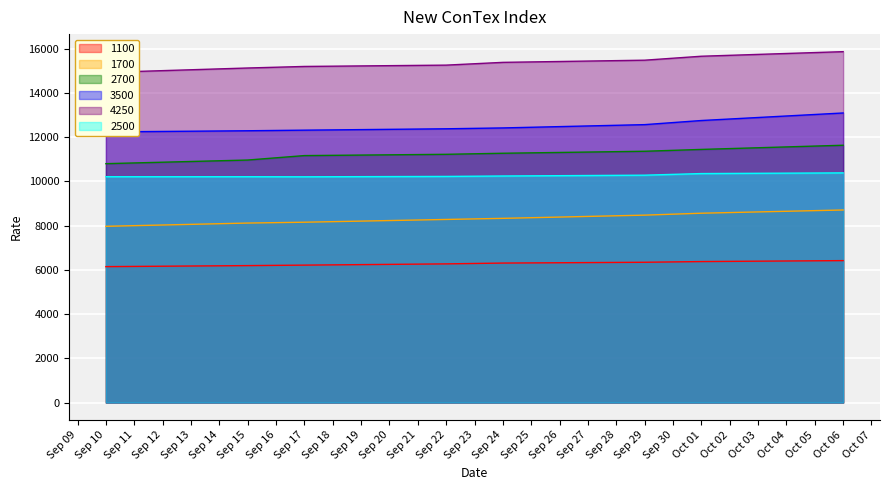

The value of 2700 at Sep 10 is 4908. True or false?

False